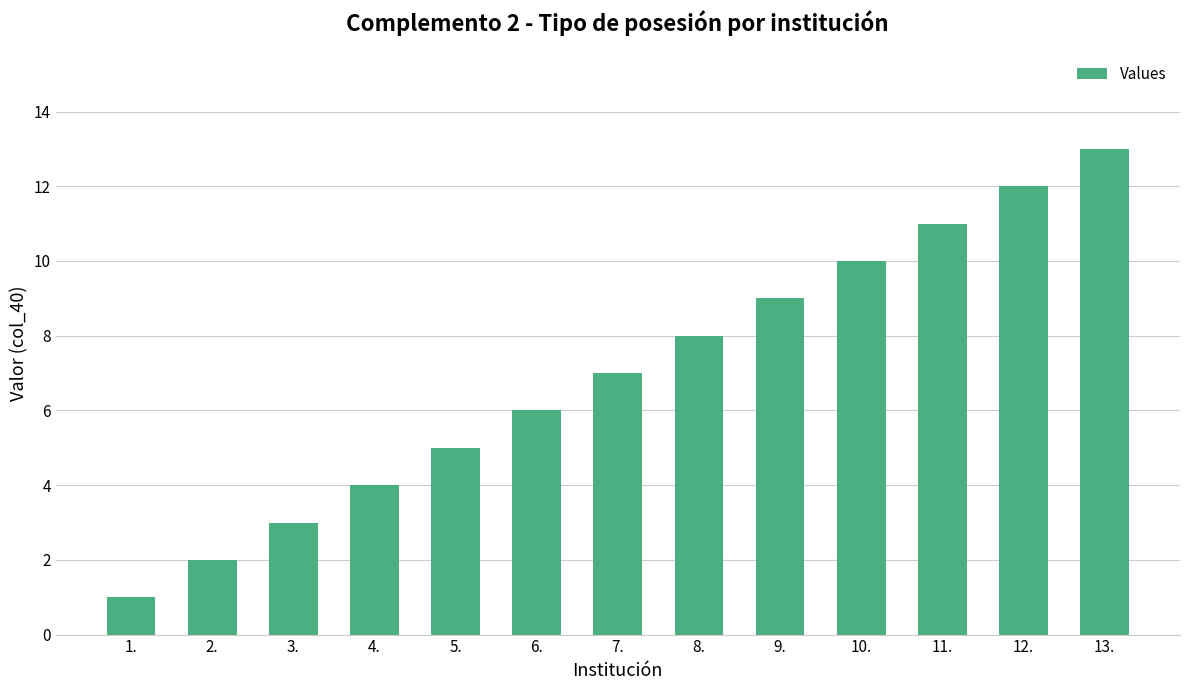

Count the number of categories in the chart.

13